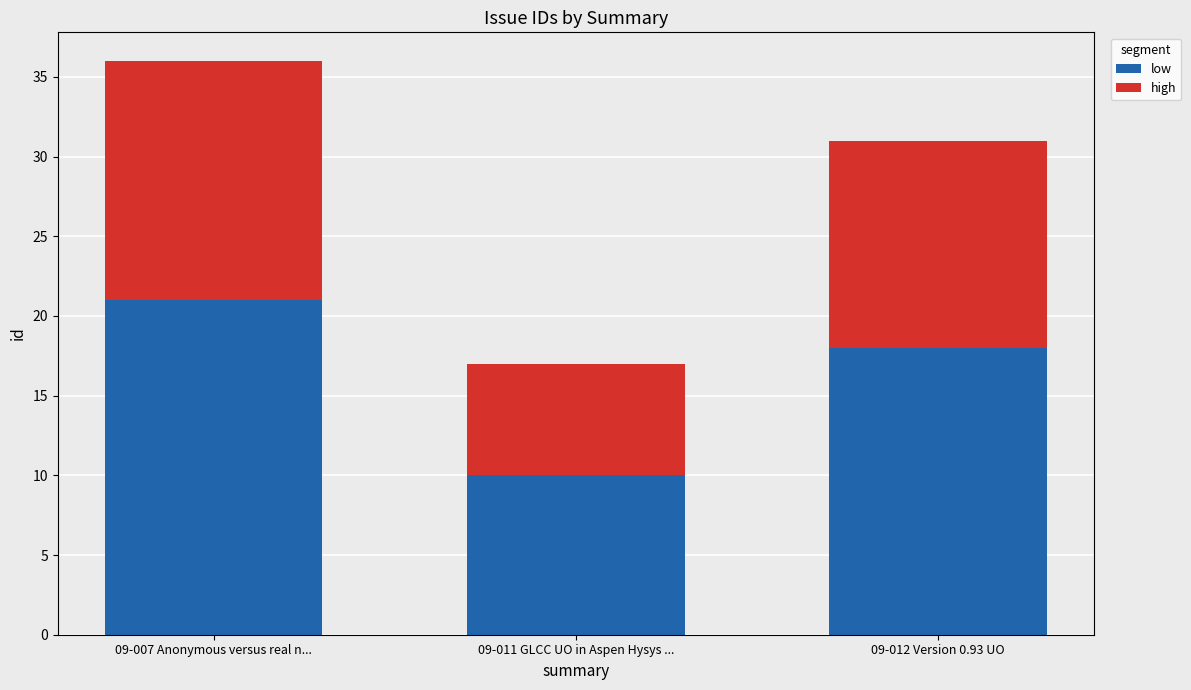

What are all the series names shown in the legend?

low, high